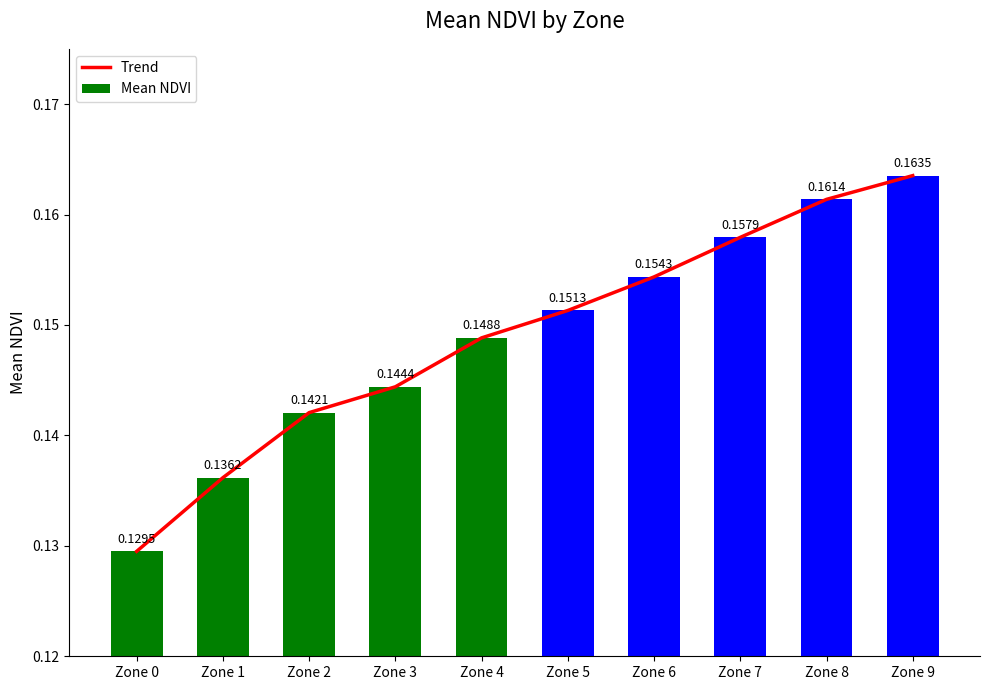

How many groups of bars are there?

10